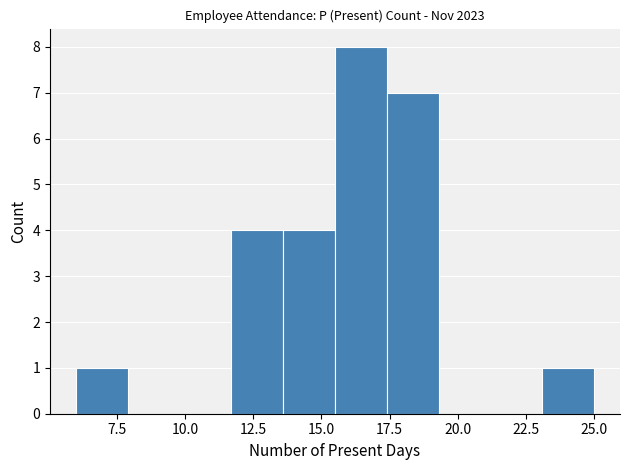

Read against the x-axis, roughly where is the centre of the tallest bar?

16.5